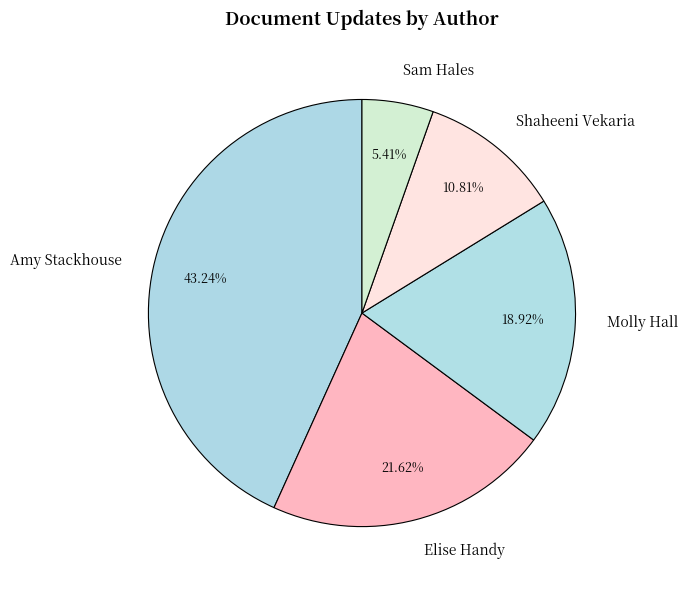

How many slices are in this pie chart?

5